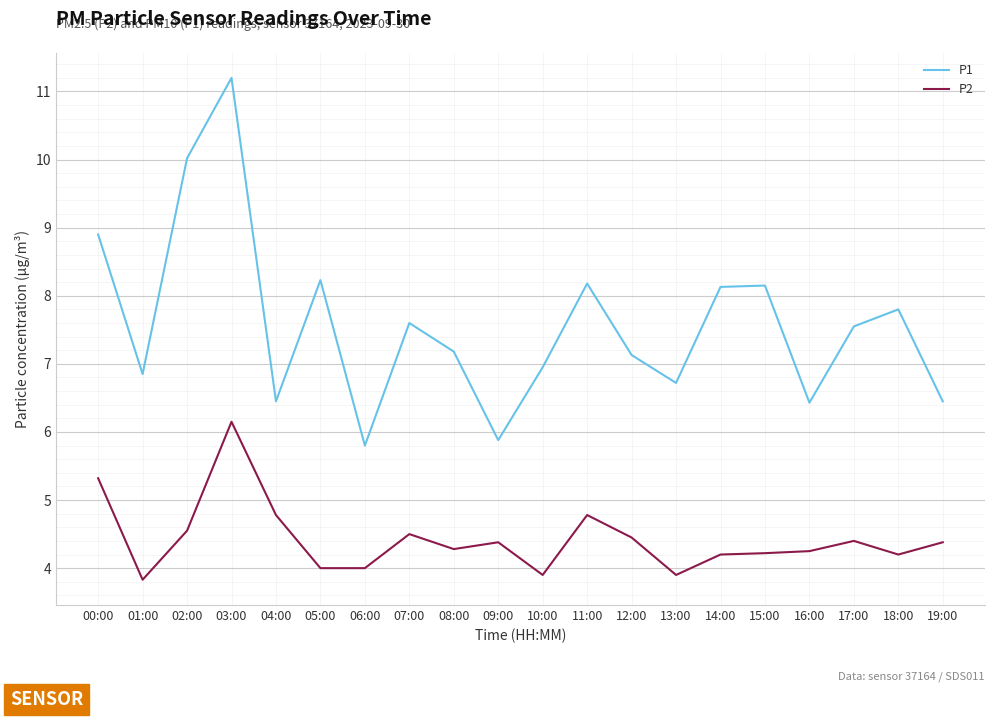

At 03:00, list the series in order from smallest to largest.

P2, P1